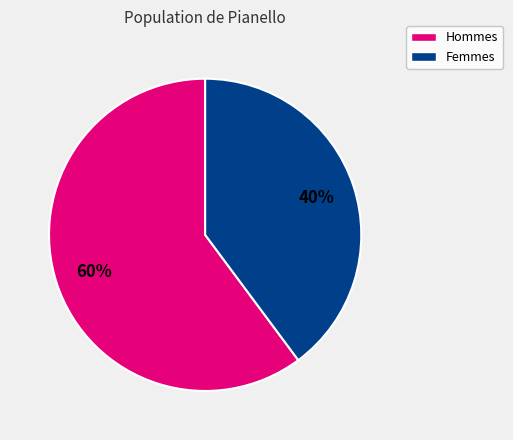

To the nearest percent, what is the difference between the largest and smallest slice percentages?

20%